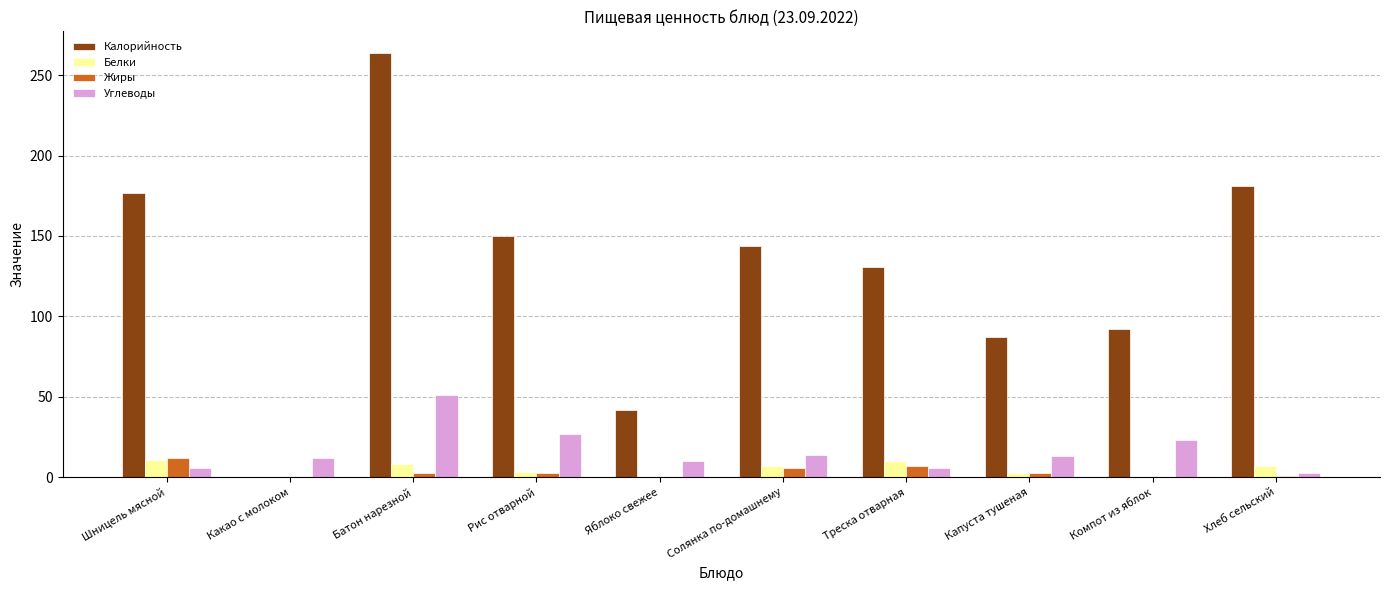

Which category has the highest value across all series?

Батон нарезной